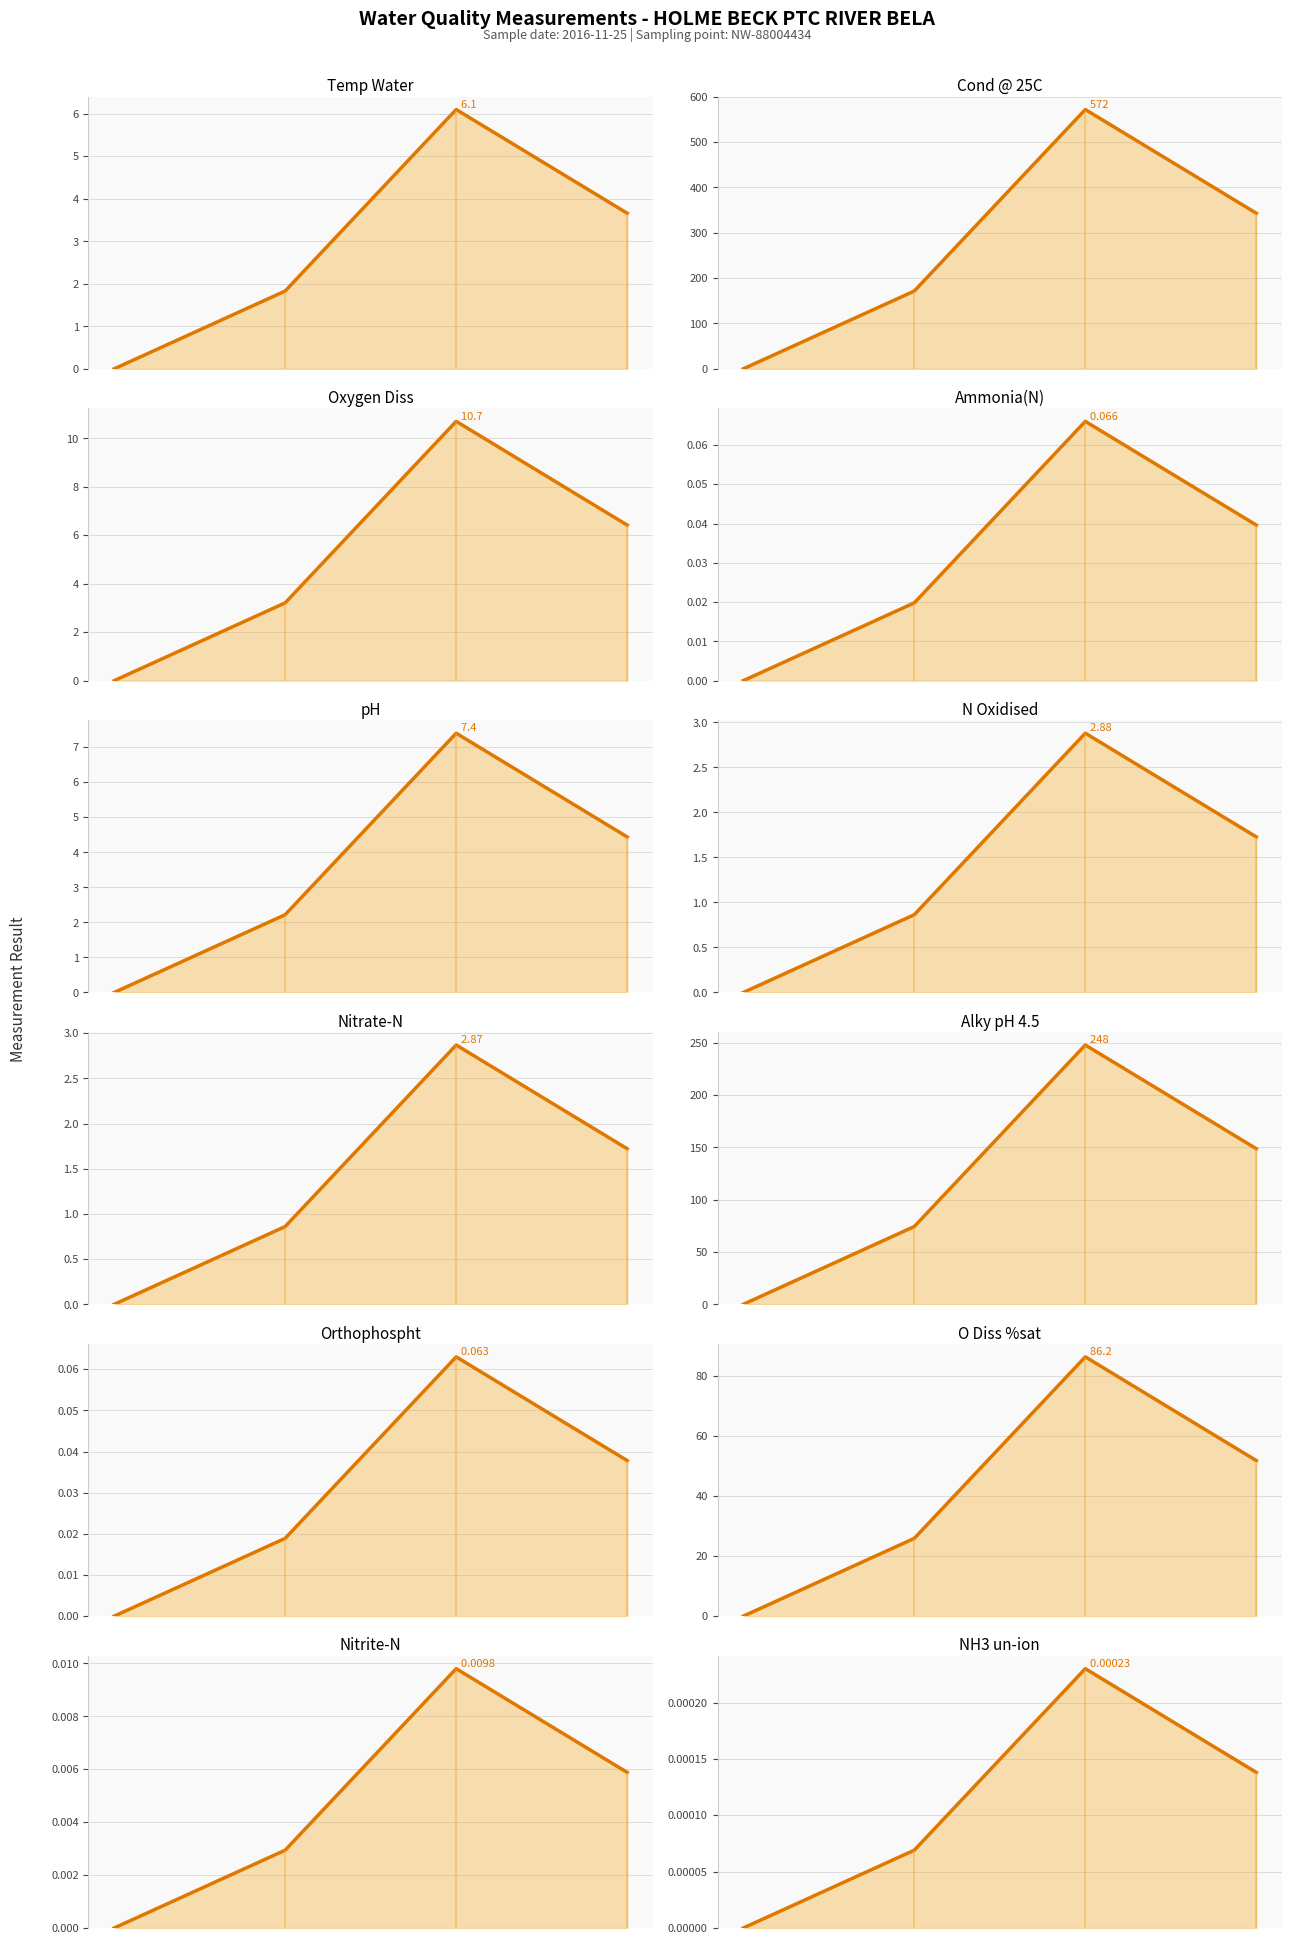

What is the label of the 9th point from the left?

Orthophospht